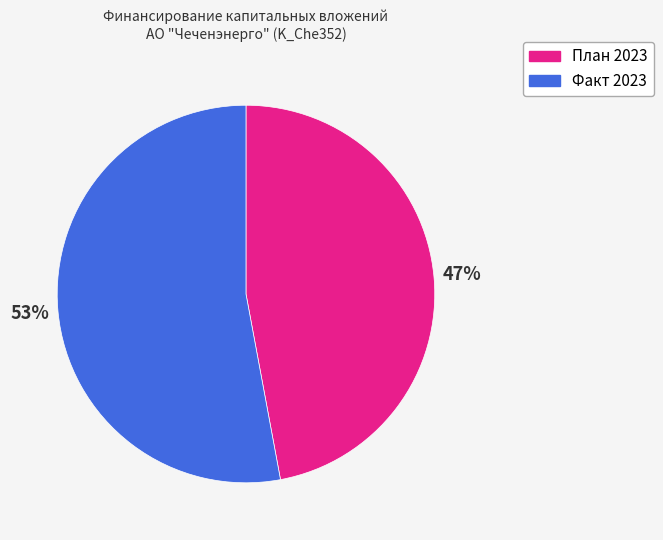

Which slice is the largest?

Факт 2023